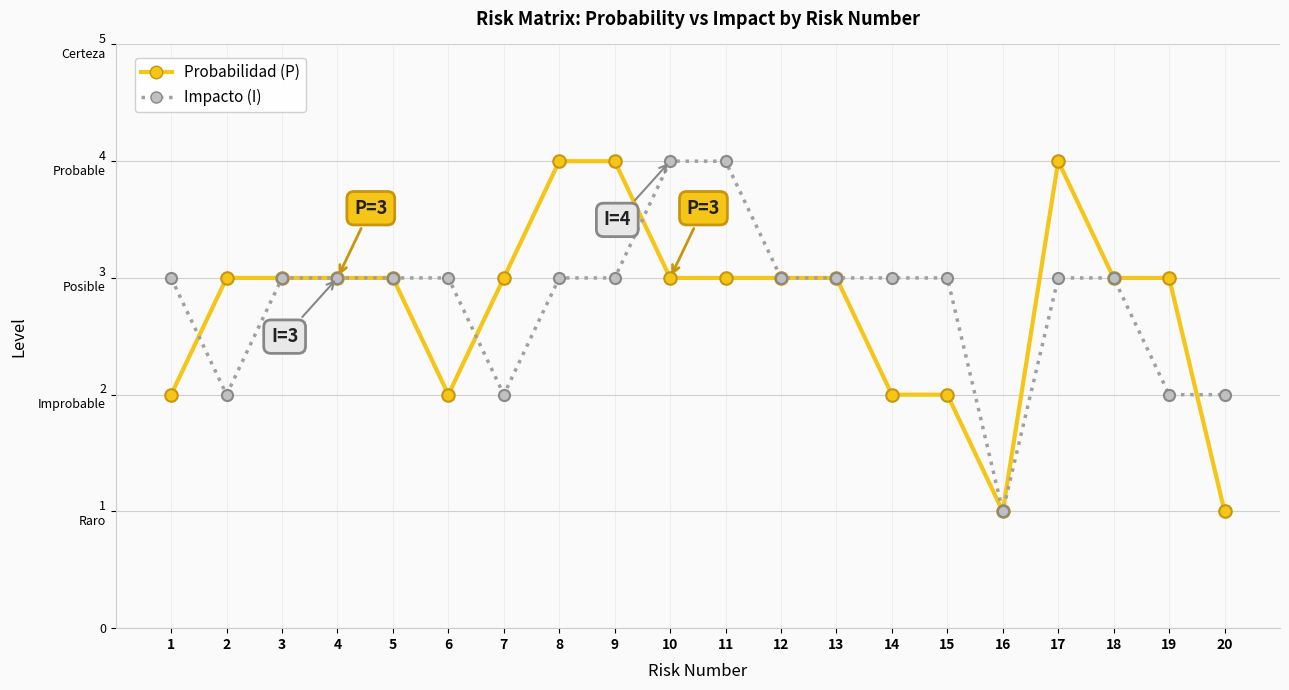

Reading left to right, list all the values displayed in this chart.

Probabilidad (P): 1=2	2=3	3=3	4=3	5=3	6=2	7=3	8=4	9=4	10=3	11=3	12=3	13=3	14=2	15=2	16=1	17=4	18=3	19=3	20=1
Impacto (I): 1=3	2=2	3=3	4=3	5=3	6=3	7=2	8=3	9=3	10=4	11=4	12=3	13=3	14=3	15=3	16=1	17=3	18=3	19=2	20=2